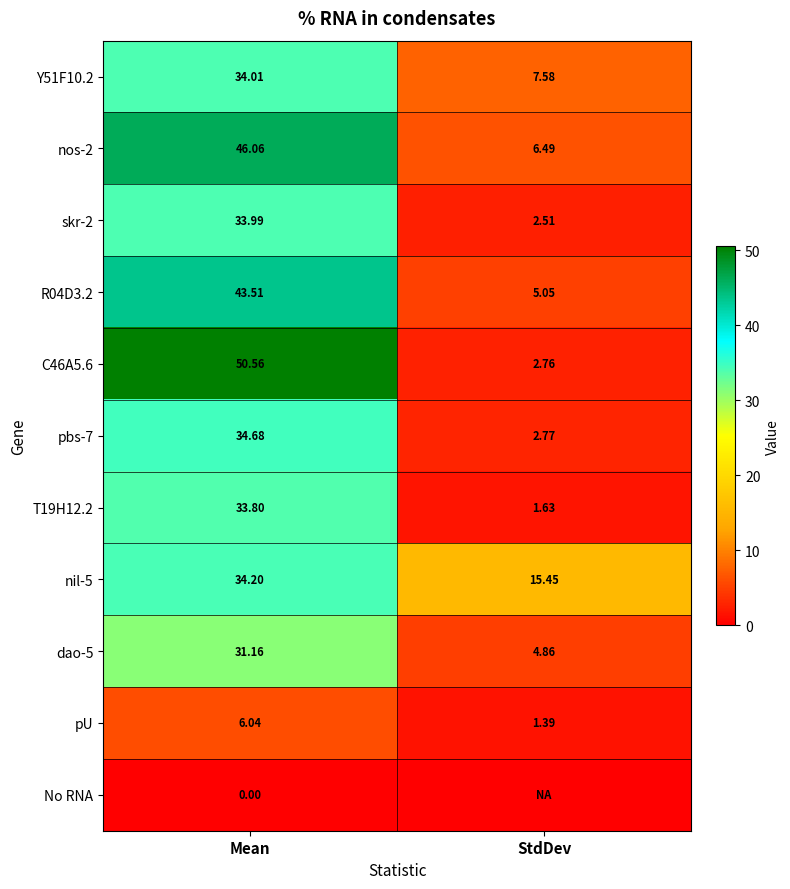

Where does the pbs-7 series first go above 34?

Mean